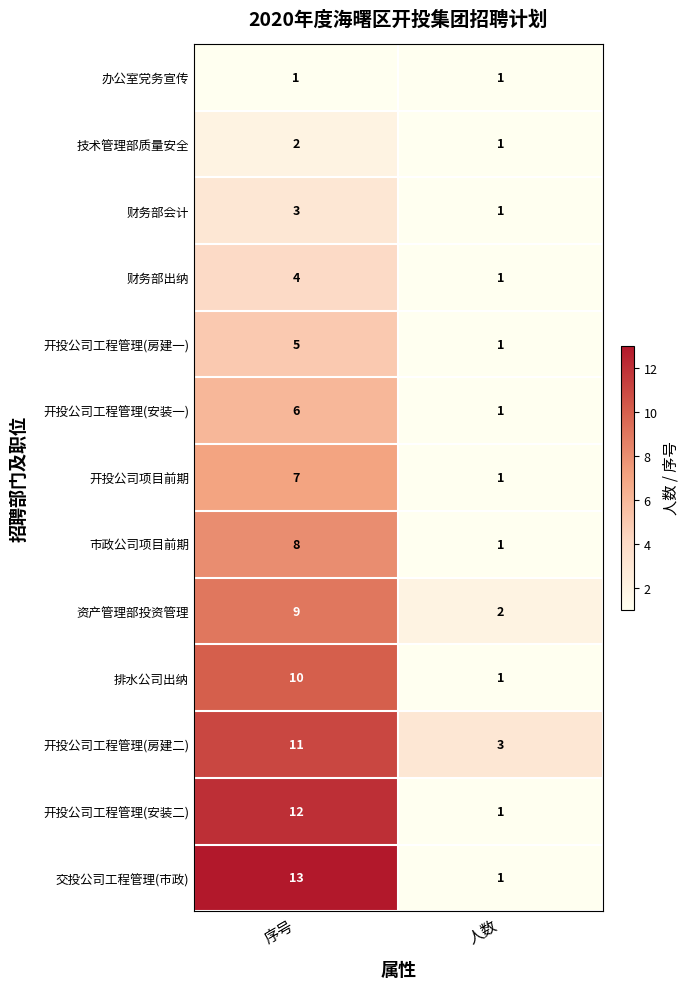

List the series in order of their peak value, highest first.

交投公司工程管理(市政), 开投公司工程管理(安装二), 开投公司工程管理(房建二), 排水公司出纳, 资产管理部投资管理, 市政公司项目前期, 开投公司项目前期, 开投公司工程管理(安装一), 开投公司工程管理(房建一), 财务部出纳, 财务部会计, 技术管理部质量安全, 办公室党务宣传